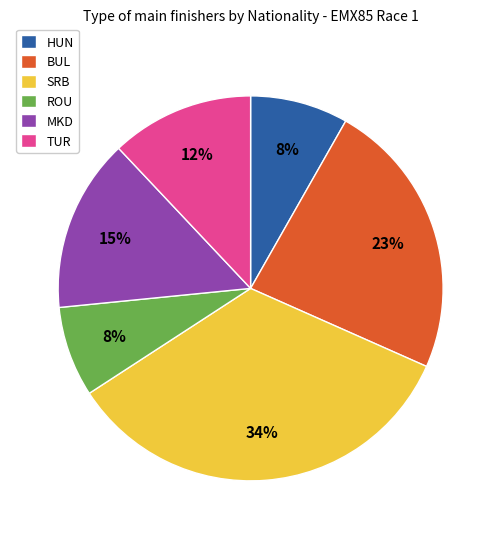

Is it true that SRB is 43% of the pie?

False